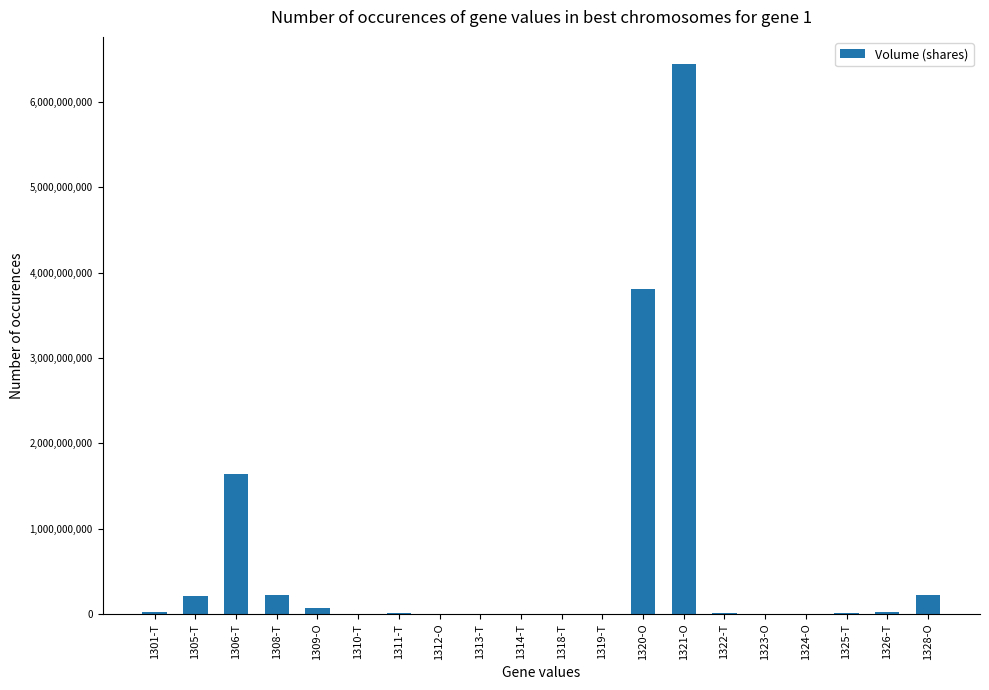

What is the maximum value shown in the chart?

6441835410